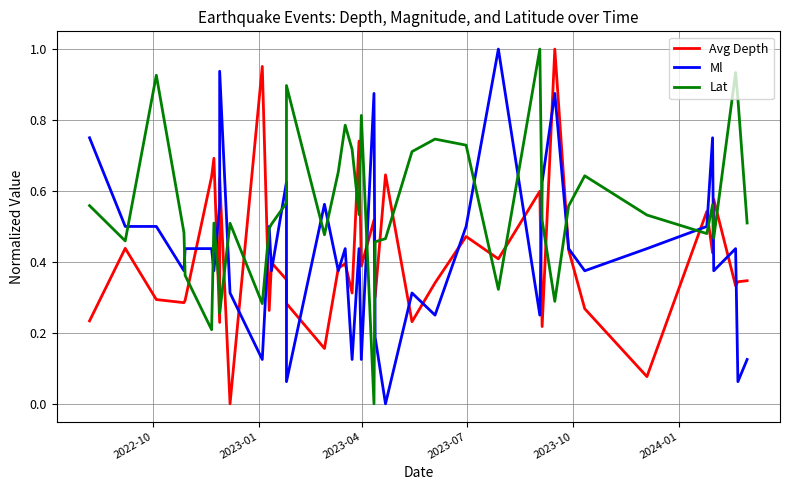

What is the sum of all Avg Depth values?

16.4